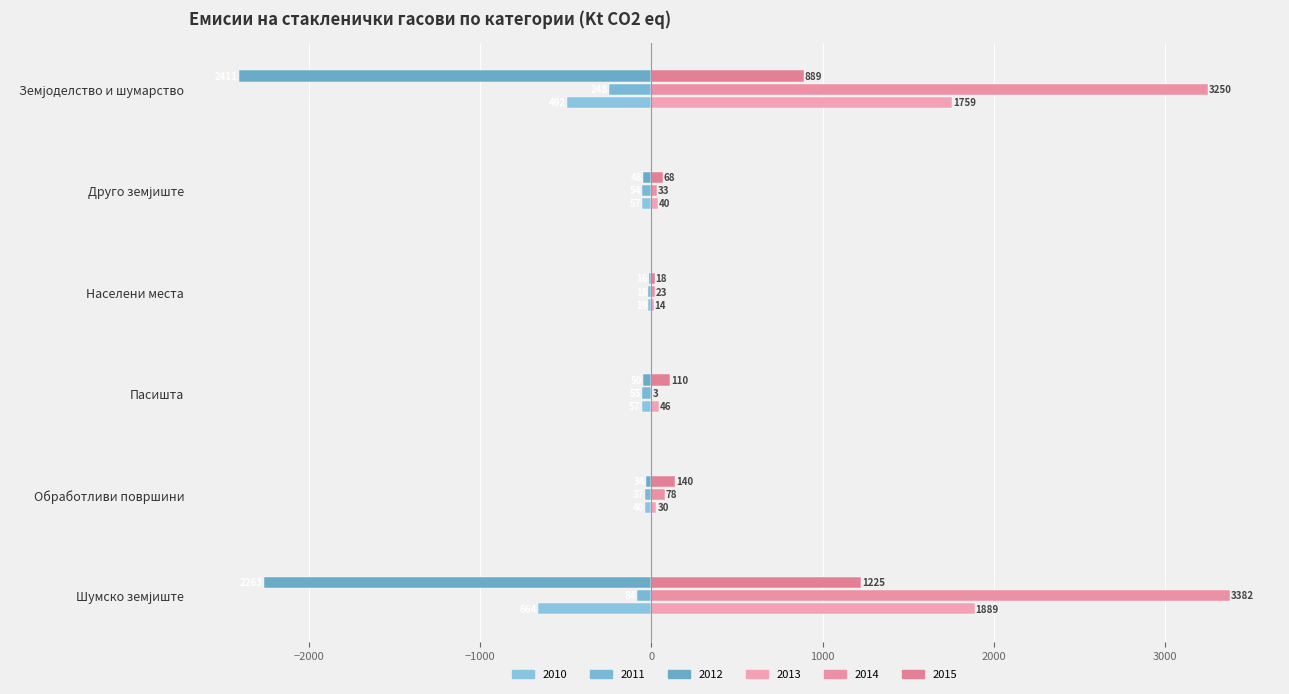

Reading left to right, extract all data points from this chart.

2010 (Left): -664.4	-39.6	-57.5	-18.7	-56.5	-492.1
2011 (Left): -84.0	-36.8	-55.0	-18.1	-53.6	-247.6
2012 (Left): -2263.2	-33.5	-49.9	-16.1	-47.9	-2410.7
2013 (Right): 1889.2	29.6	46.5	14.5	40.1	1758.6
2014 (Right): 3382.2	78.2	2.7	22.9	33.4	3250.5
2015 (Right): 1225.0	139.8	109.8	18.2	68.3	888.7